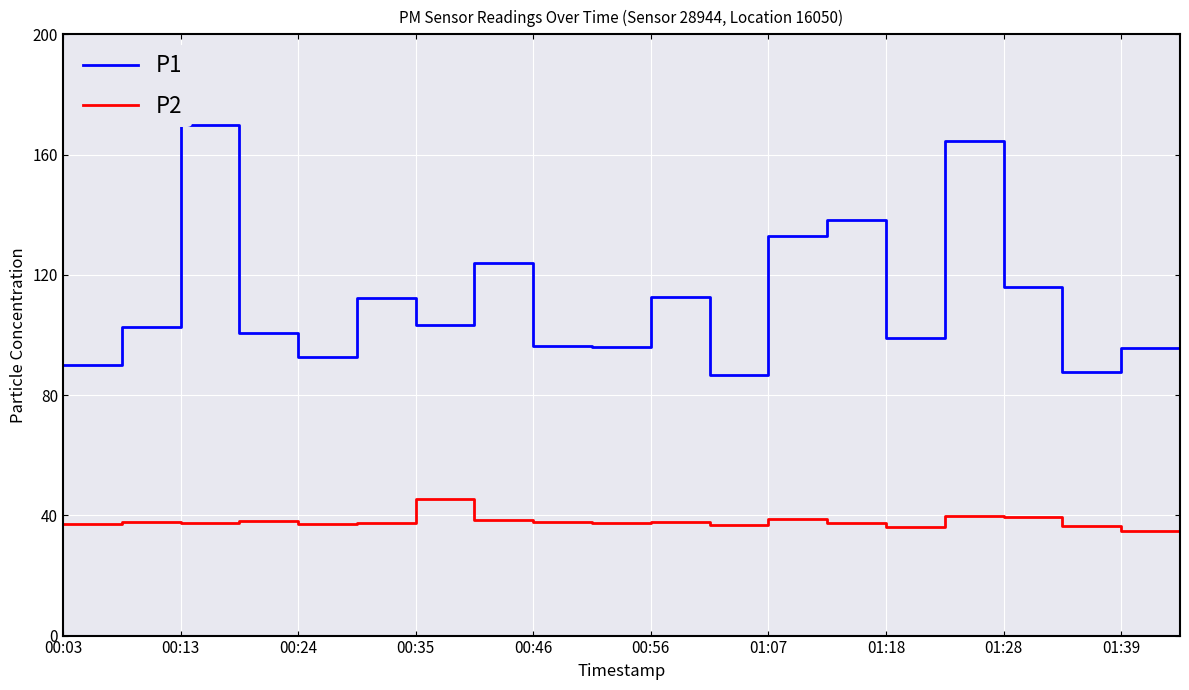

True or false: P2 has a value of 50.9 at 00:24.

False